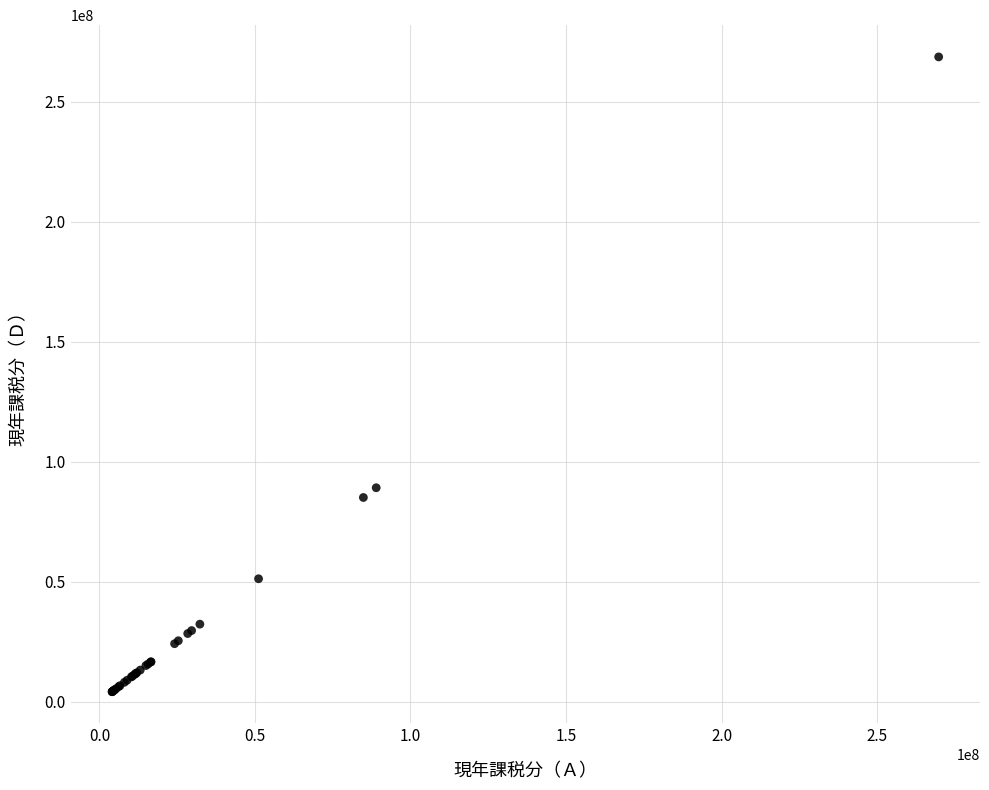

What Y value in the scatter plot is closest to 136381230?

89102900